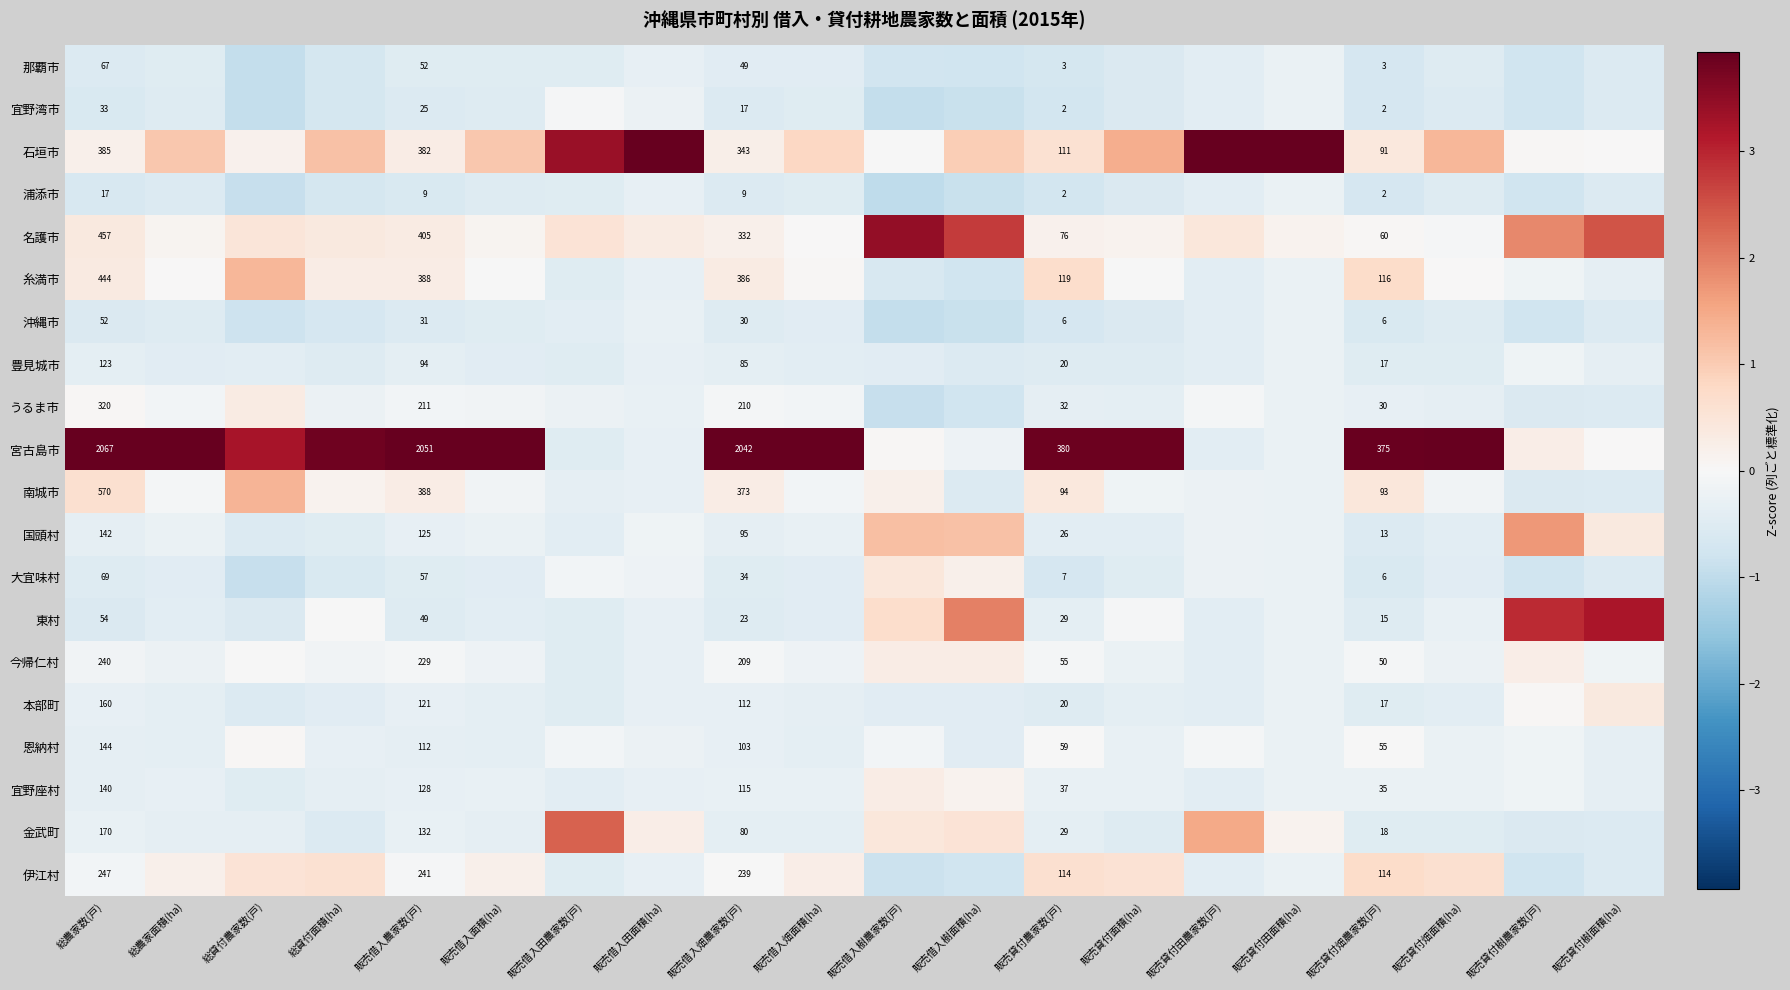

Rank the series at 総農家数(戸) from highest to lowest value.

宮古島市, 南城市, 名護市, 糸満市, 石垣市, うるま市, 伊江村, 今帰仁村, 金武町, 本部町, 恩納村, 国頭村, 宜野座村, 豊見城市, 大宜味村, 那覇市, 東村, 沖縄市, 宜野湾市, 浦添市